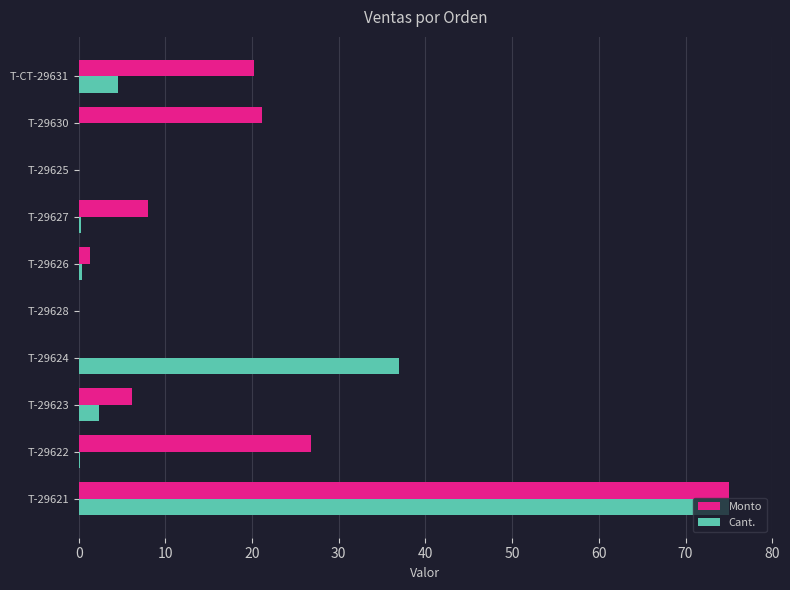

Which category has the highest value in the Cant. series?

T-29621